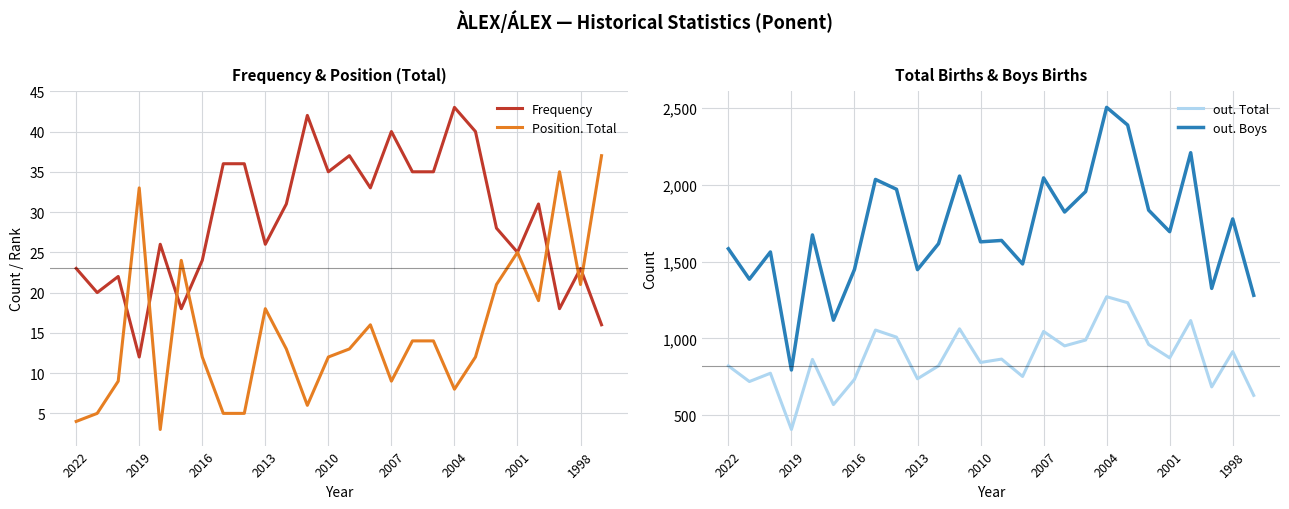

True or false: Frequency has a value of 40 at 2007.

True